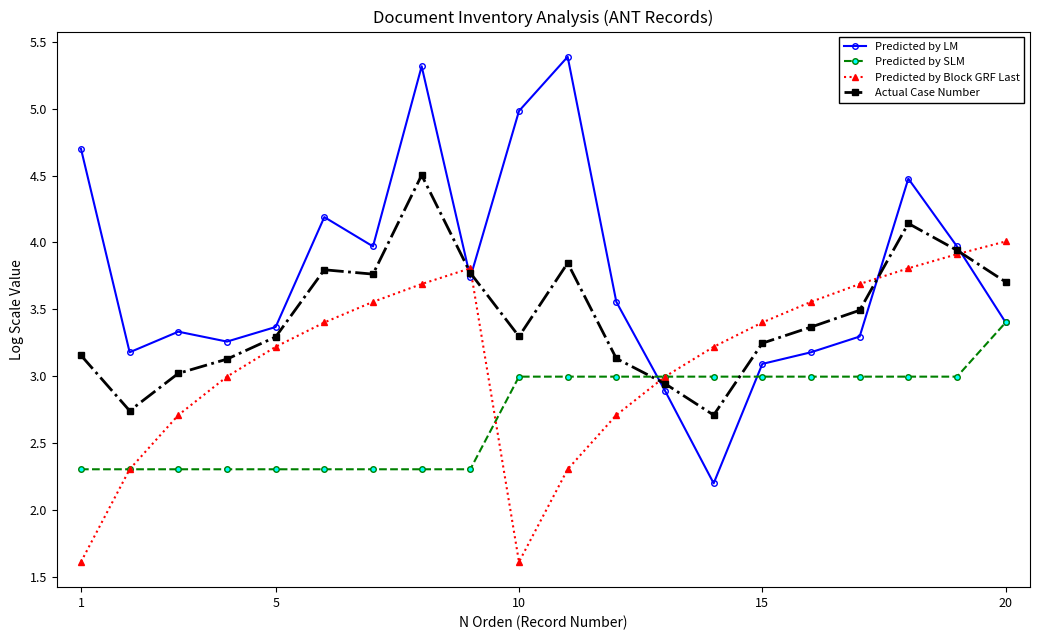

After their last crossing, which series has the higher values: Predicted by Block GRF Last or Predicted by LM?

Predicted by Block GRF Last